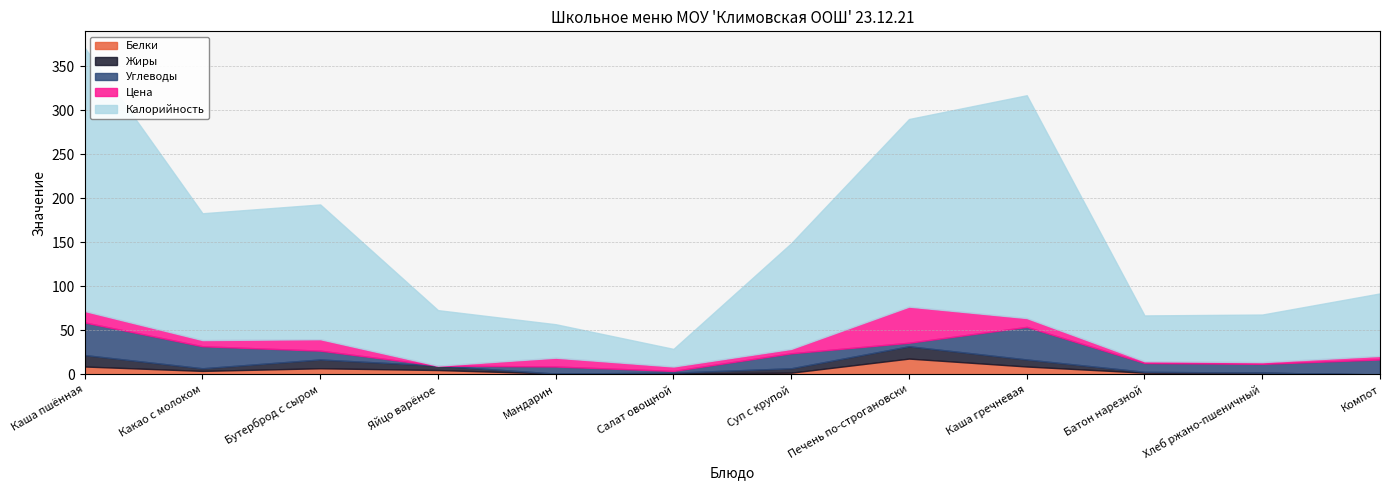

What is the label of the 1st point from the left?

Каша пшённая